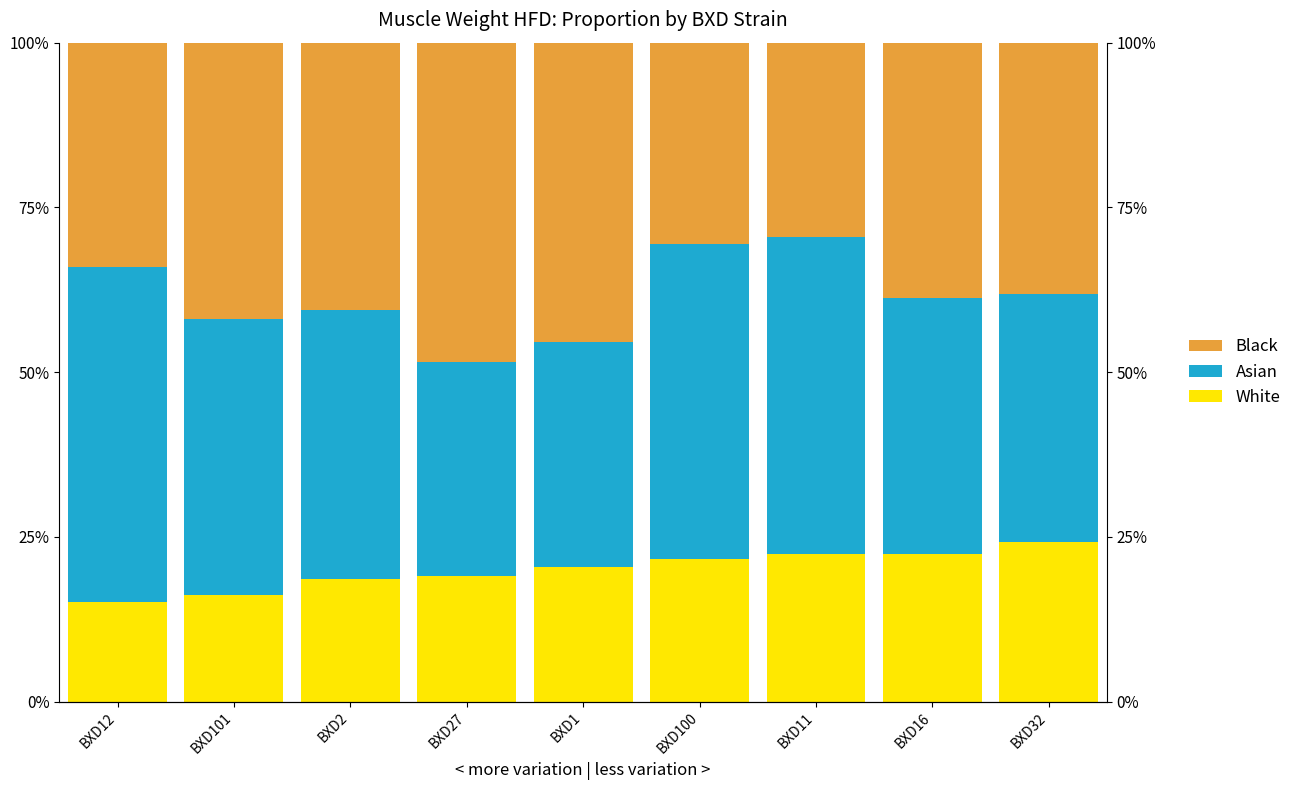

How many data points does each series have?

9